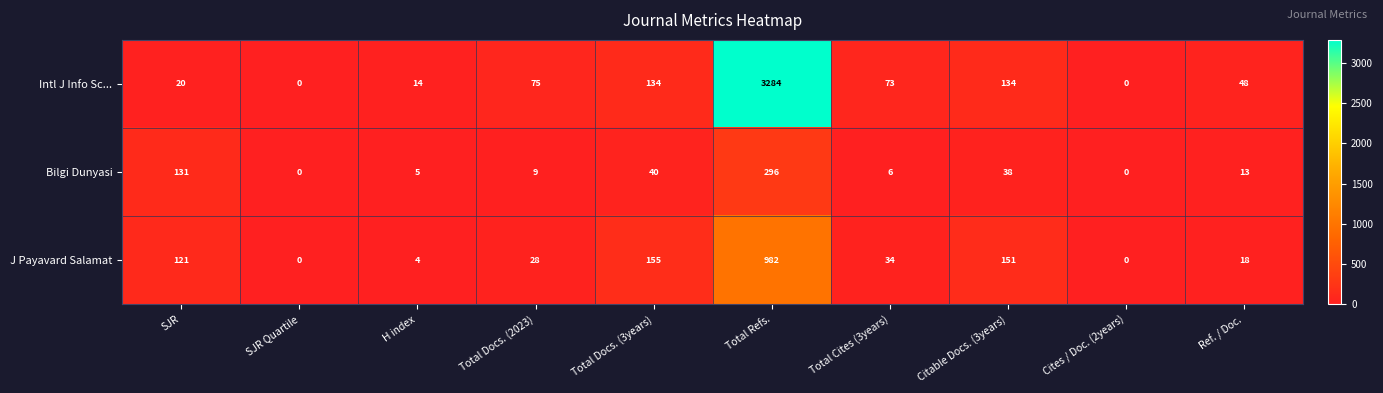

Is it true that J Payavard Salamat equals 0 at SJR Quartile?

True